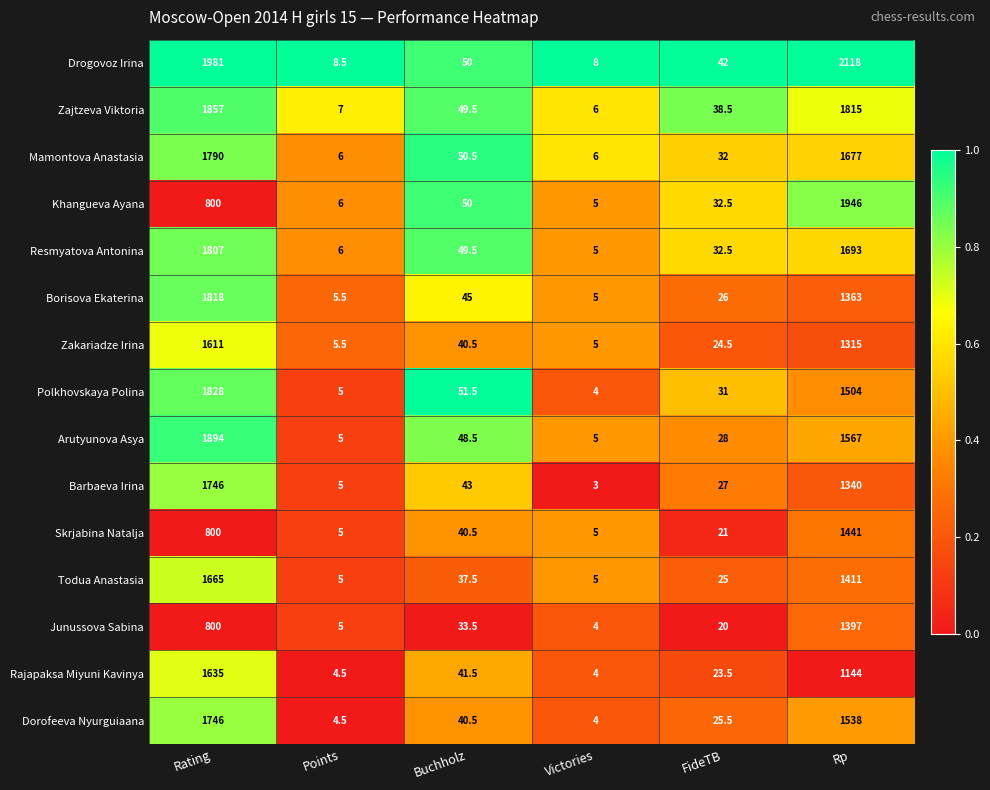

The value of Rajapaksa Miyuni Kavinya at Buchholz is 41.5. True or false?

True